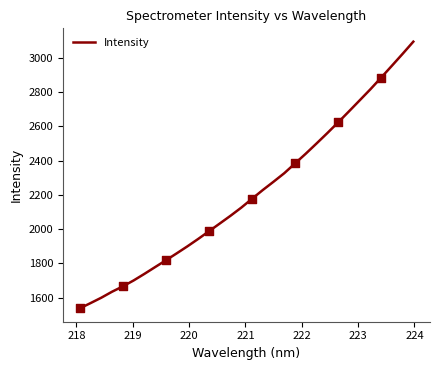

What is the smallest value displayed?

1537.1